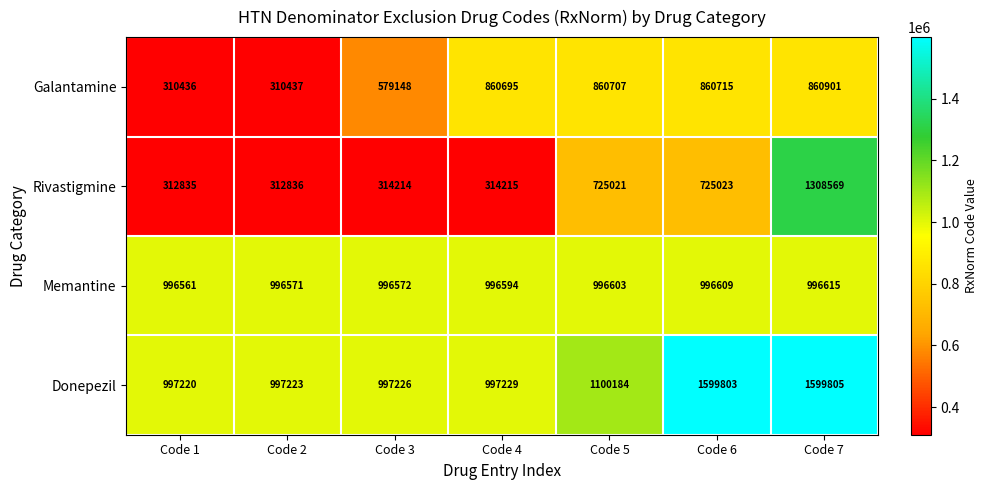

Is it true that Galantamine equals 860707 at Code 5?

True